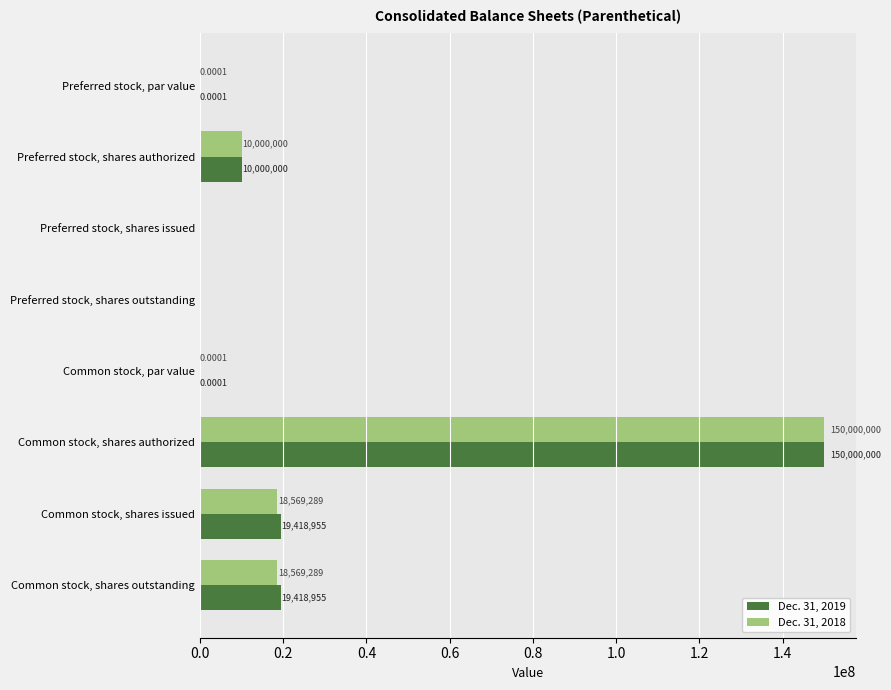

What is the total value across all series at Common stock, shares outstanding?

37988244.0